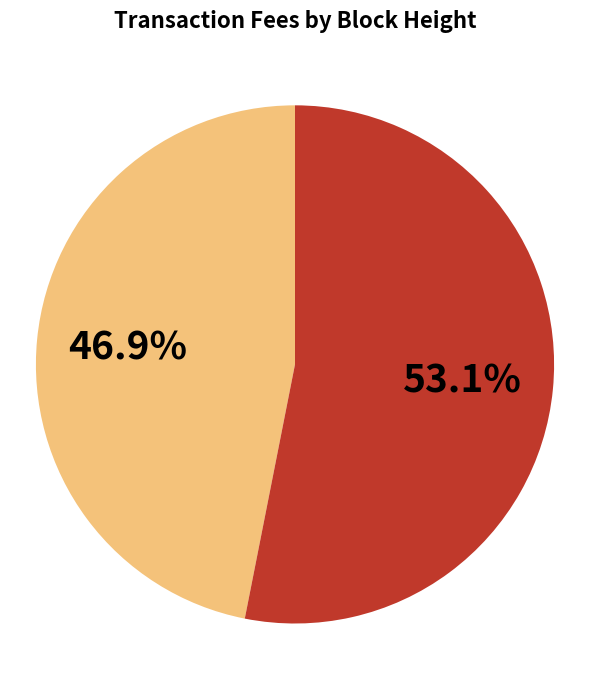

How many slices are in this pie chart?

2